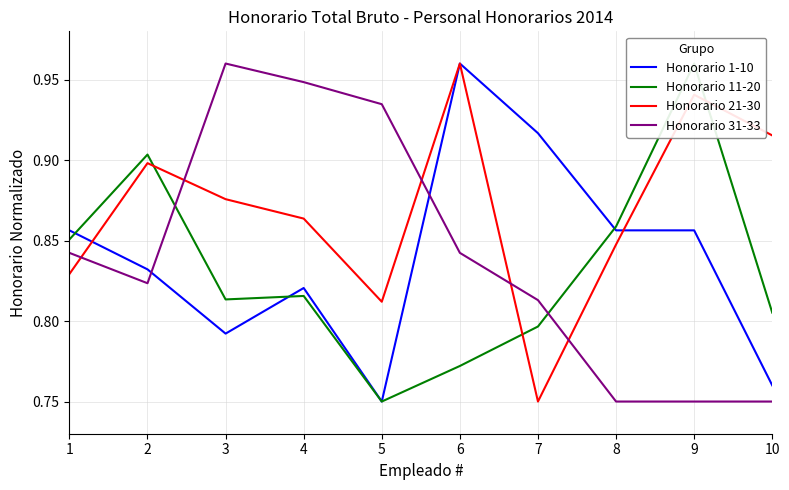

At which category is the sum across all series the highest?

6